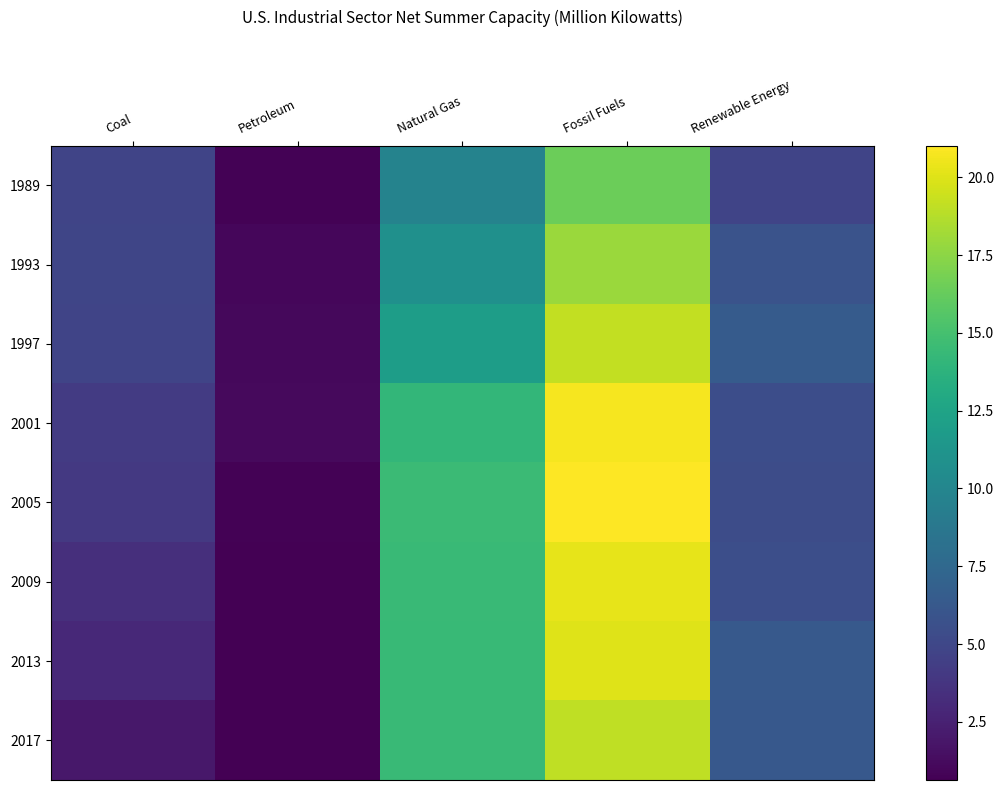

At which label does 2013 first exceed 6?

Natural Gas